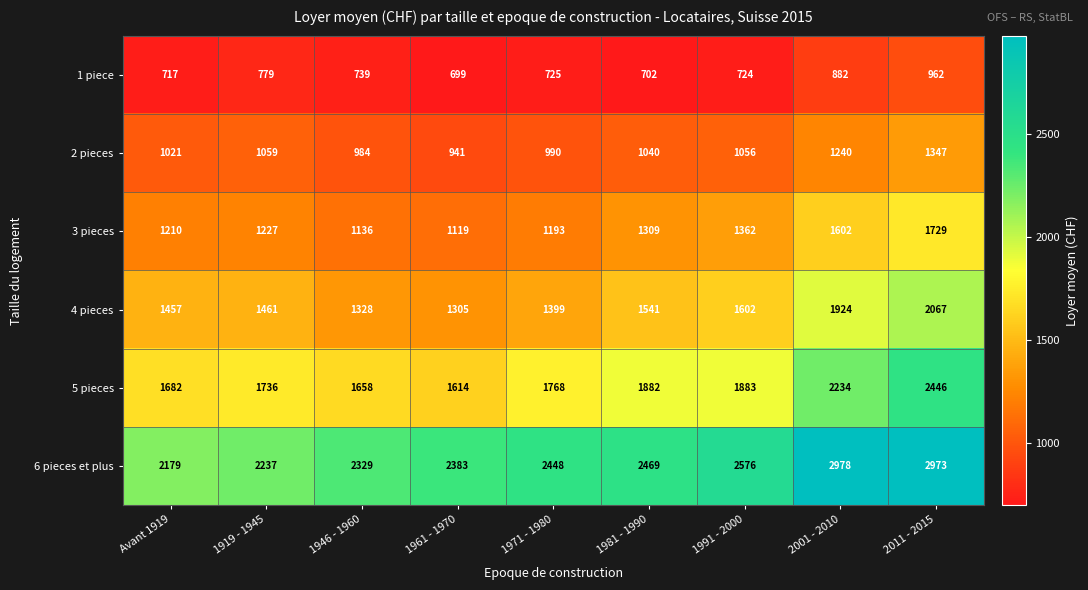

The value of 5 pieces at 2001 - 2010 is 3862. True or false?

False